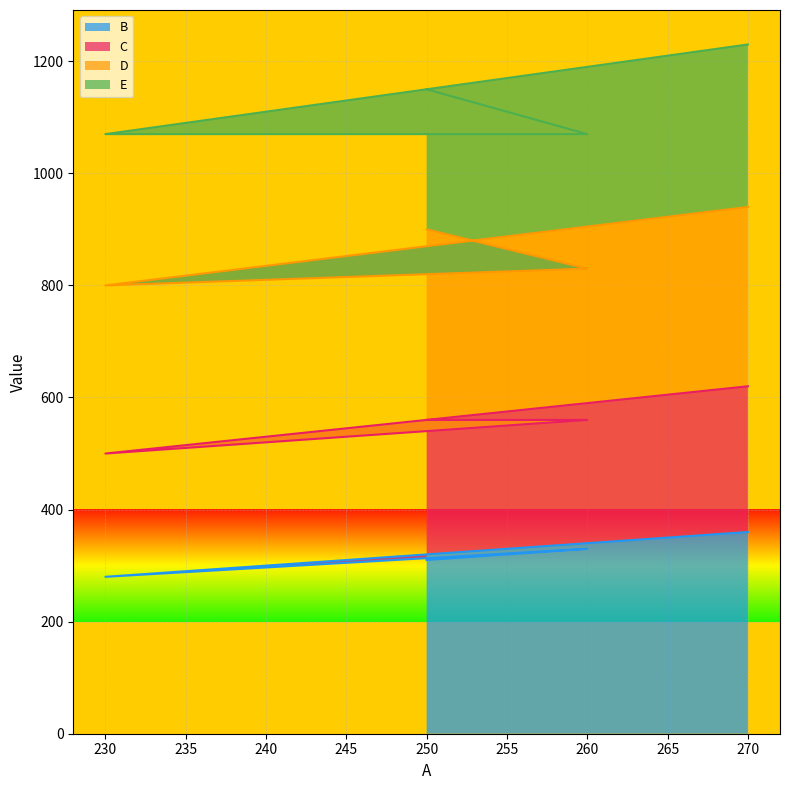

What is the highest value of the B series?

360